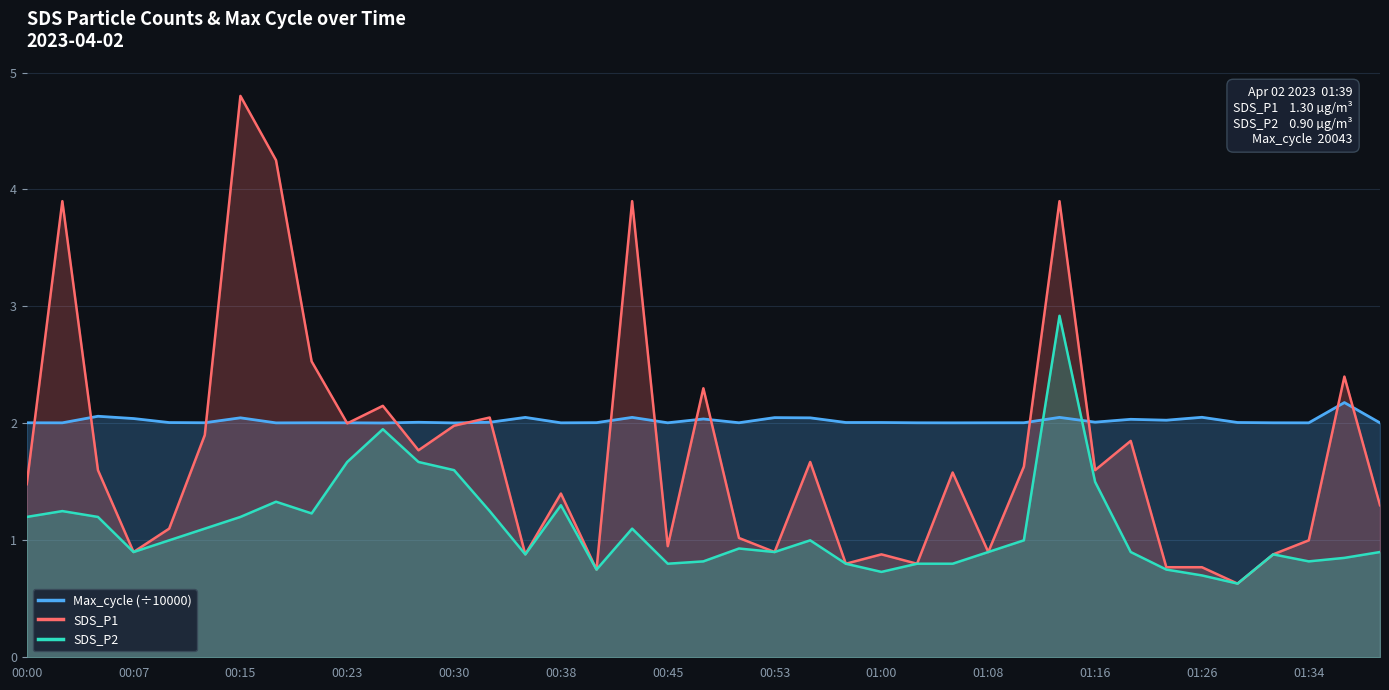

What is the difference between the maximum and minimum values in the SDS_P1 series?

4.2